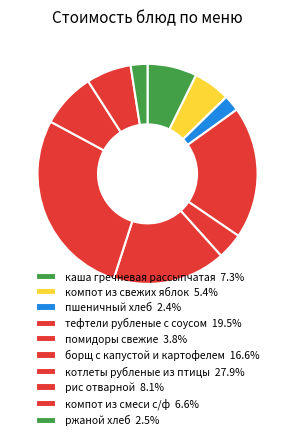

How many segments does this pie chart have?

10